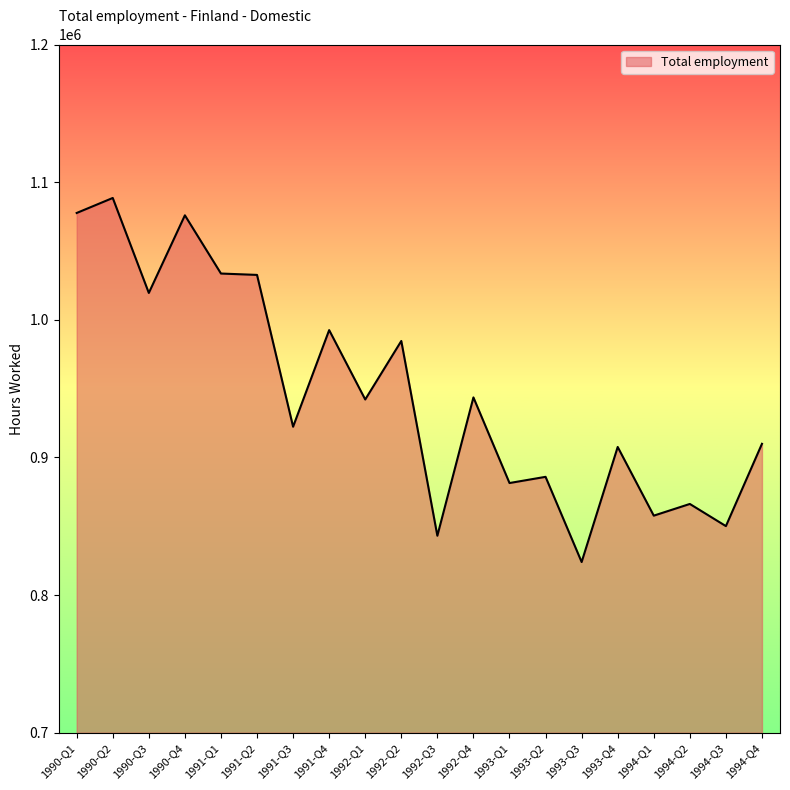

Approximately how many times larger is the value at 1993-Q2 compared to 1993-Q1?

1.0